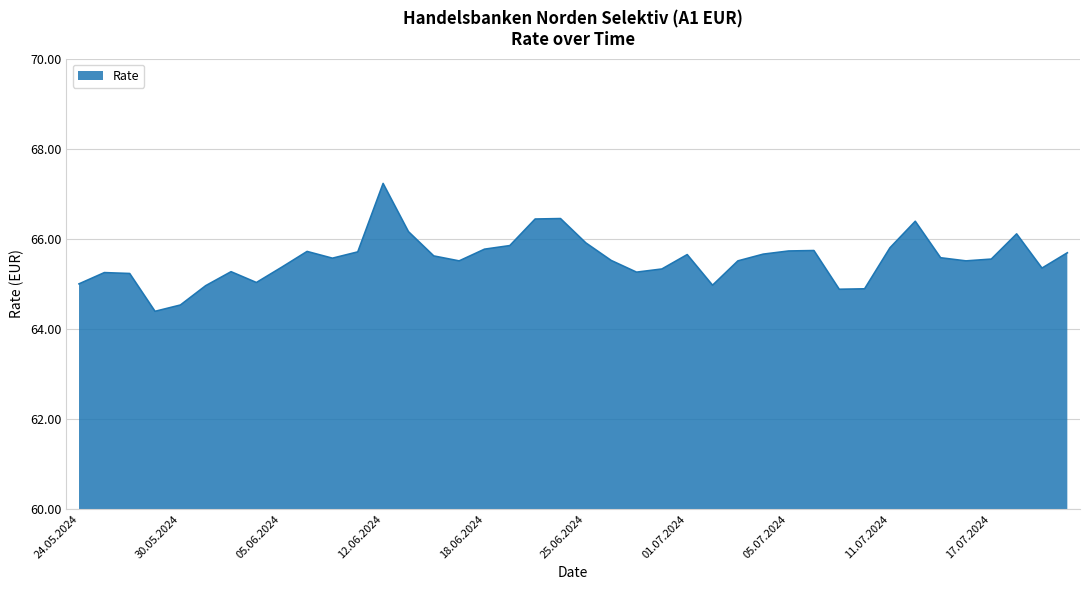

What is the smallest value displayed?

64.4